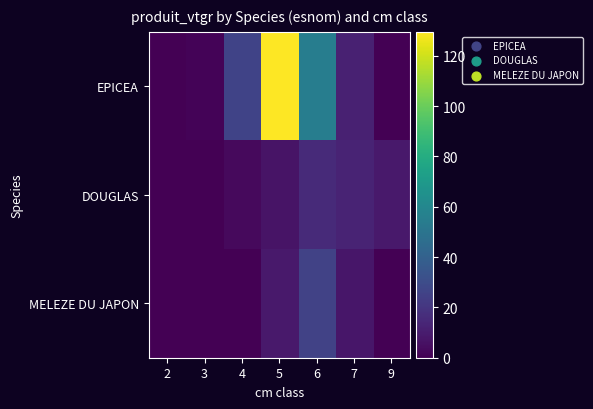

Rank the series by their maximum value, from highest to lowest.

EPICEA, MELEZE DU JAPON, DOUGLAS